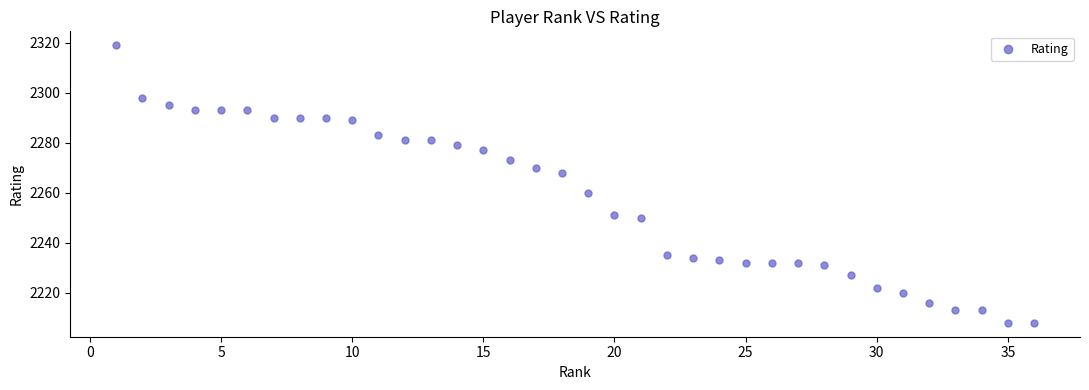

What Y value in the scatter plot is closest to 2263?

2260